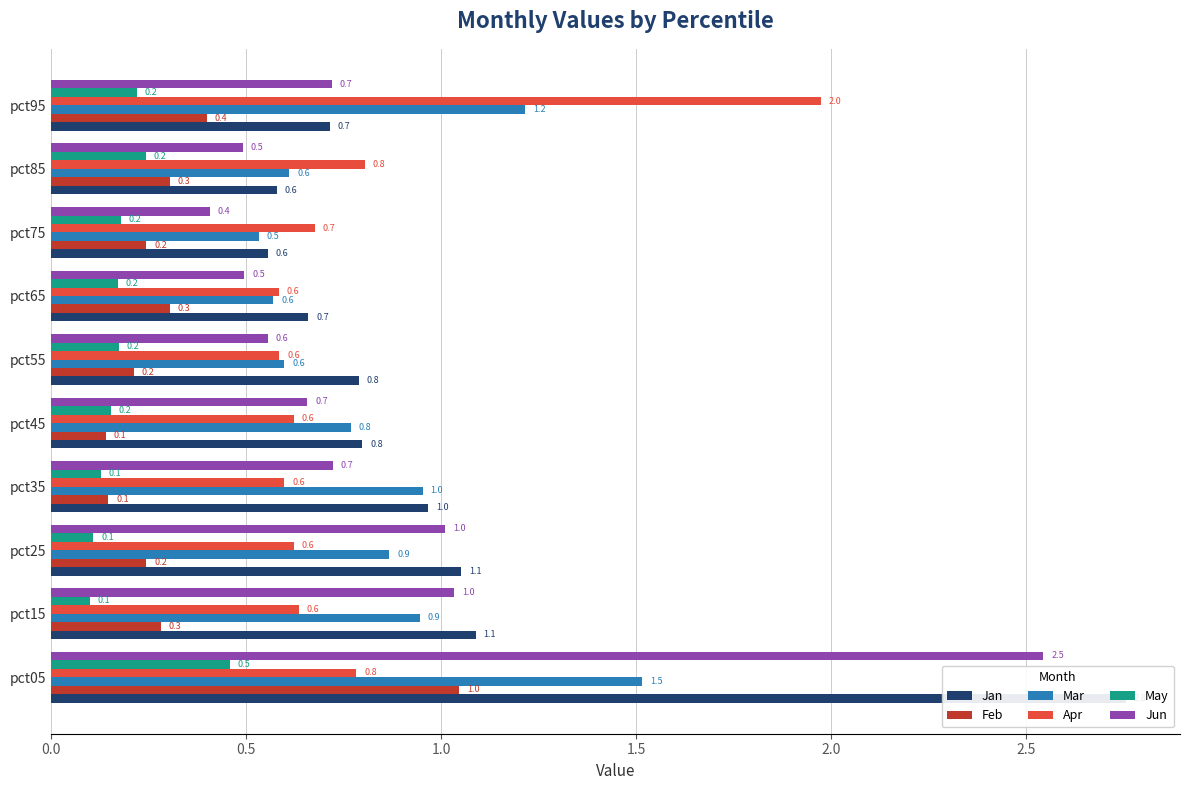

Which series has the largest total across all categories?

Jan